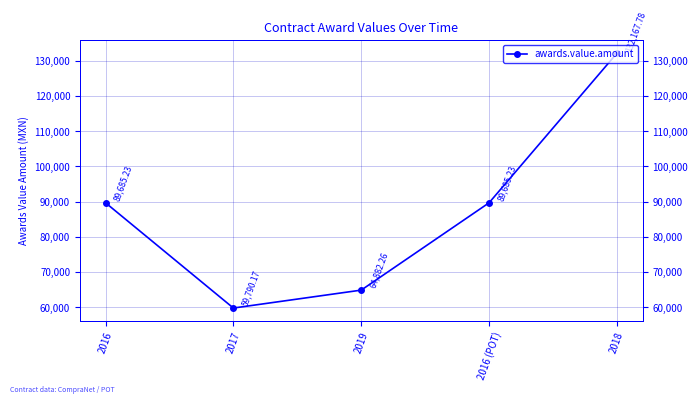

What is the difference between the maximum and minimum values?

72377.6